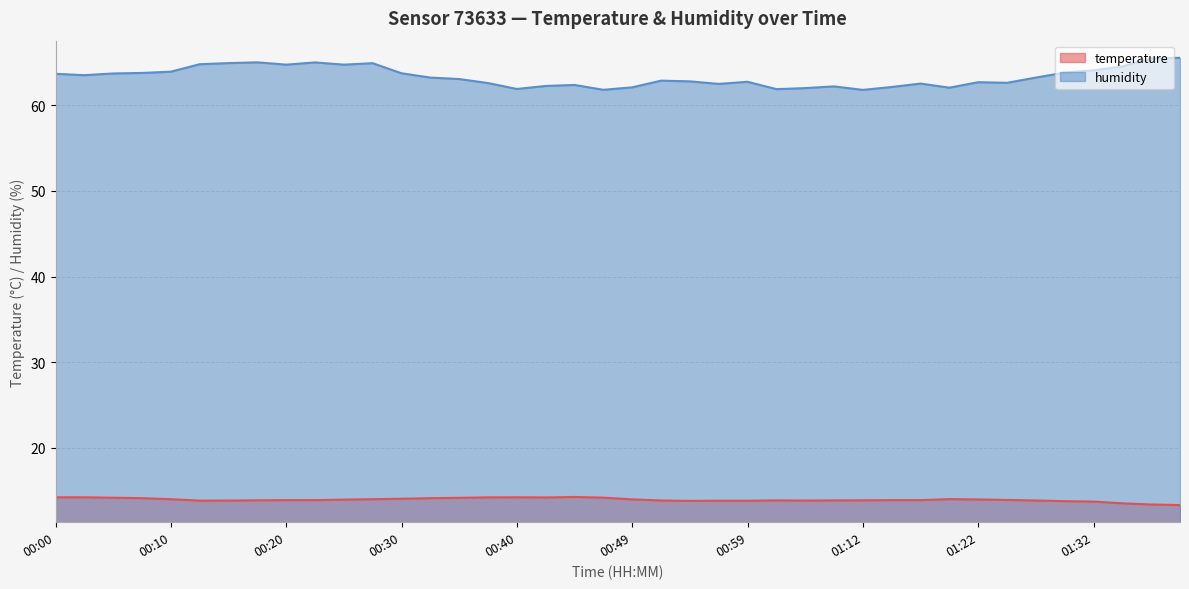

Reading left to right, transcribe all the data shown in this chart.

temperature: 00:00=14.2	00:03=14.2	00:05=14.2	00:08=14.1	00:10=14.0	00:13=13.8	00:15=13.8	00:18=13.9	00:20=13.9	00:22=13.9	00:25=13.9	00:27=14.0	00:30=14.1	00:32=14.1	00:35=14.2	00:37=14.2	00:40=14.2	00:42=14.2	00:44=14.3	00:47=14.2	00:49=14.0	00:52=13.8	00:54=13.8	00:57=13.8	00:59=13.8	01:02=13.9	01:04=13.8	01:10=13.9	01:12=13.9	01:15=13.9	01:17=13.9	01:20=14.0	01:22=14.0	01:25=13.9	01:27=13.8	01:30=13.8	01:32=13.7	01:35=13.5	01:37=13.4	01:40=13.3
humidity: 00:00=63.7	00:03=63.5	00:05=63.7	00:08=63.8	00:10=63.9	00:13=64.8	00:15=64.9	00:18=65.0	00:20=64.8	00:22=65.0	00:25=64.8	00:27=64.9	00:30=63.7	00:32=63.2	00:35=63.1	00:37=62.6	00:40=61.9	00:42=62.3	00:44=62.4	00:47=61.8	00:49=62.1	00:52=62.9	00:54=62.8	00:57=62.5	00:59=62.8	01:02=61.9	01:04=62.0	01:10=62.2	01:12=61.8	01:15=62.1	01:17=62.5	01:20=62.1	01:22=62.7	01:25=62.6	01:27=63.2	01:30=63.8	01:32=64.1	01:35=64.5	01:37=65.5	01:40=65.5